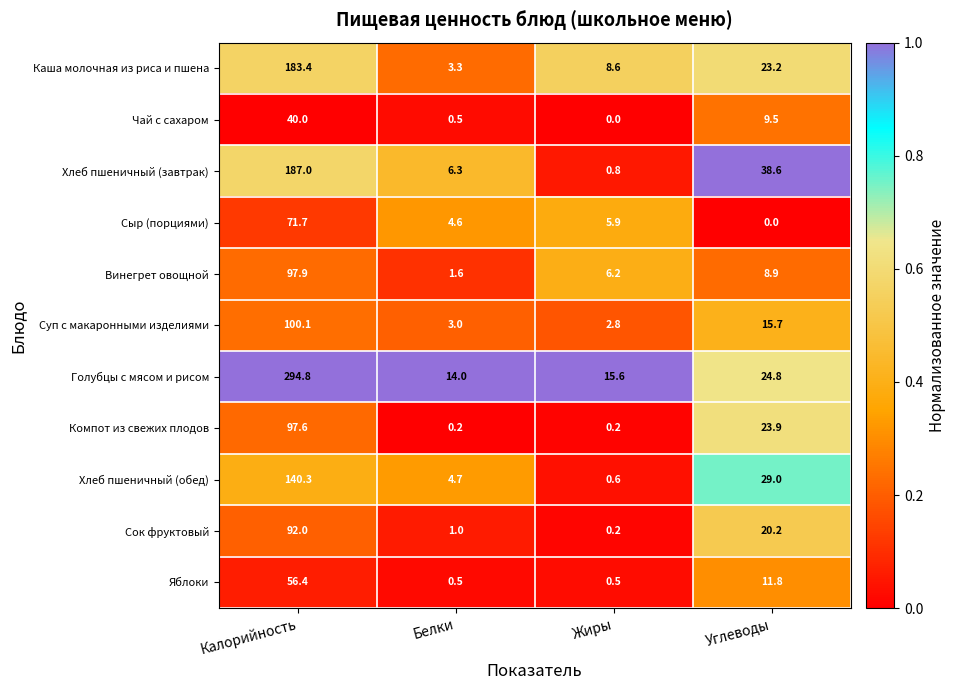

Which label corresponds to the largest value in the chart?

Калорийность